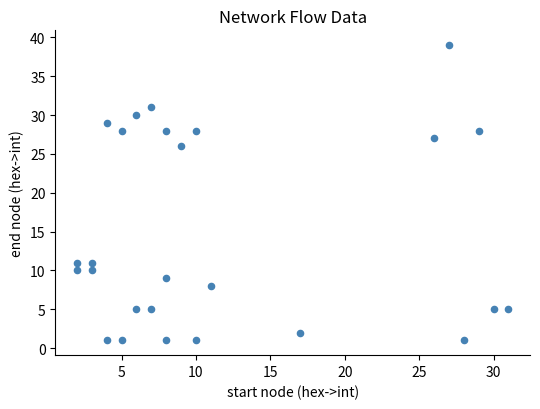

What is the range of X values (max minus min)?

29